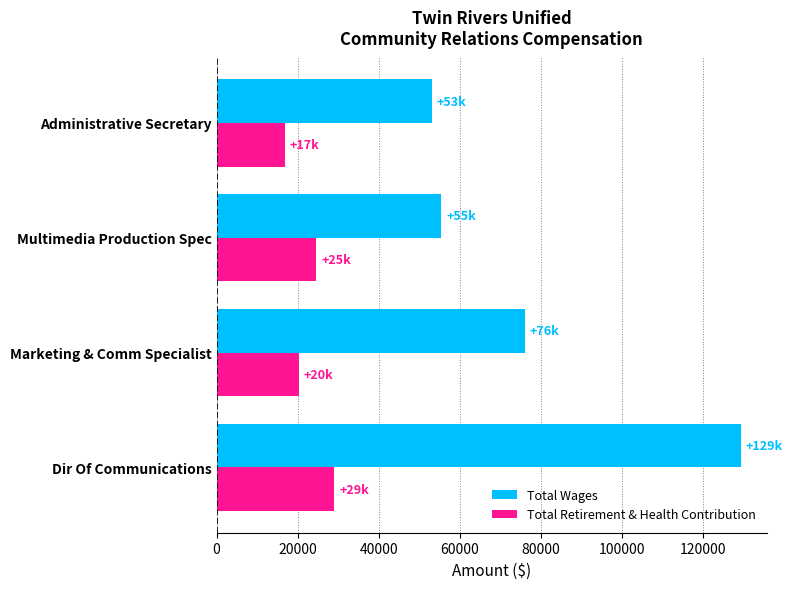

What is the difference between the highest and lowest values at Multimedia Production Spec?

30841